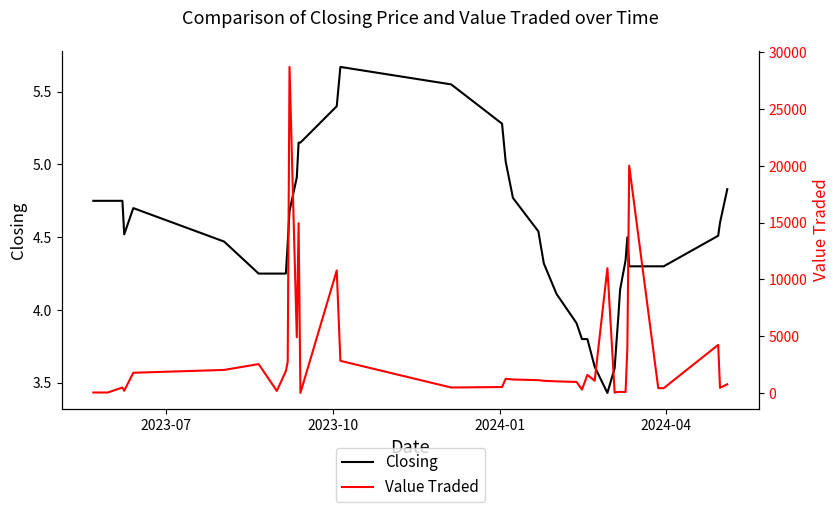

In Closing, how many points are lower than both neighbors (excluding endpoints)?

2